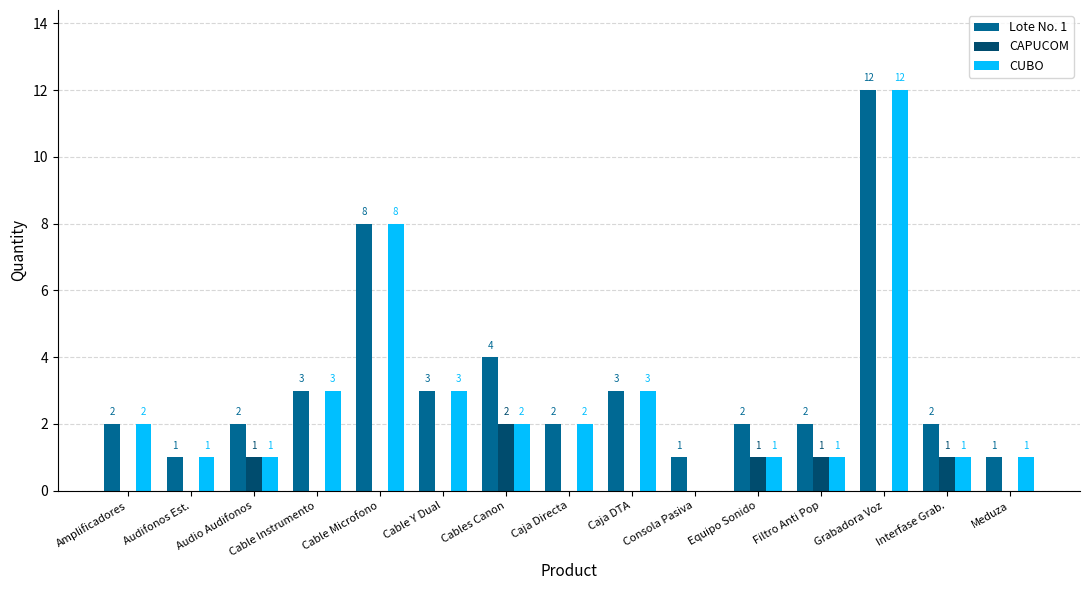

Count the number of categories in the chart.

15